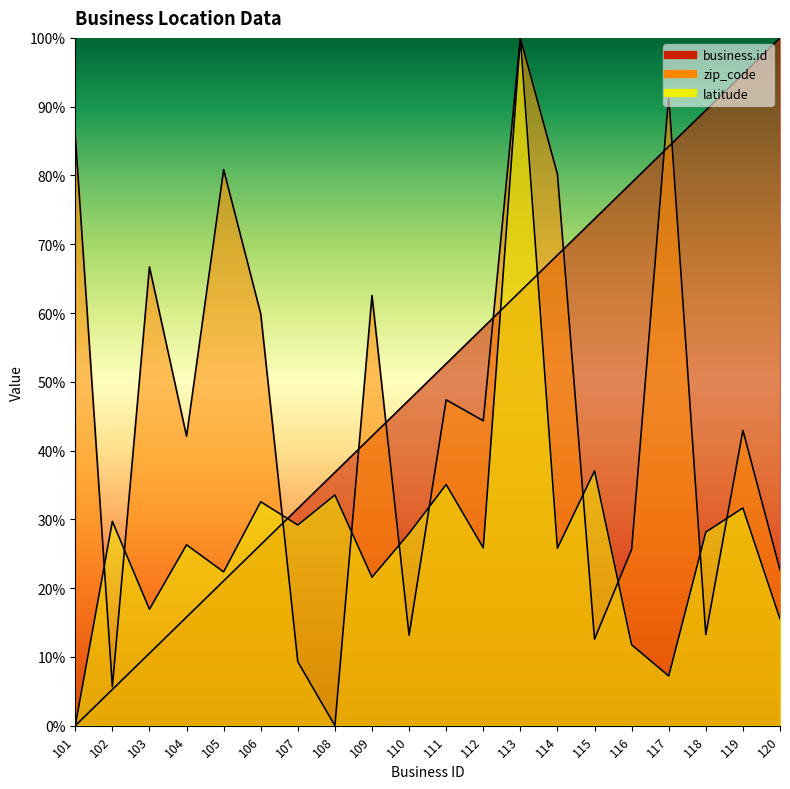

Rank the series by their average value, from lowest to highest.

latitude, zip_code, business.id